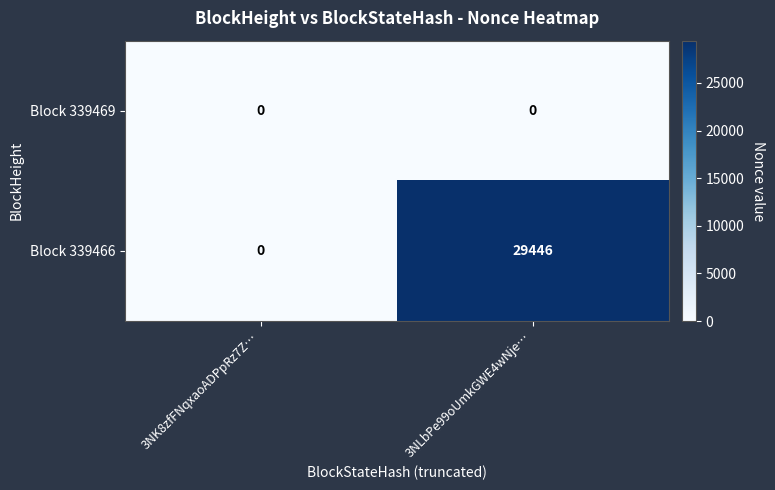

The value of Block 339466 at 3NK8zfFNqxaoADPpRz7Z… is 0. True or false?

True